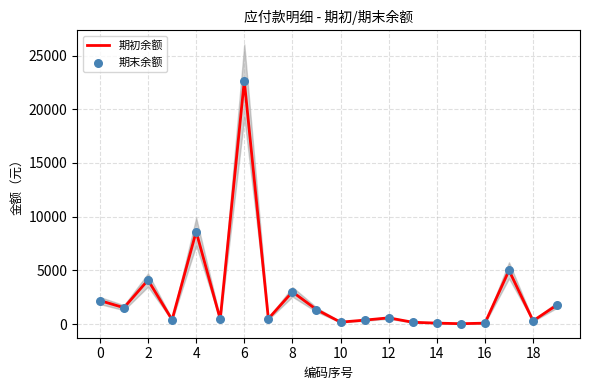

Which series reaches the maximum Y coordinate?

期初余额